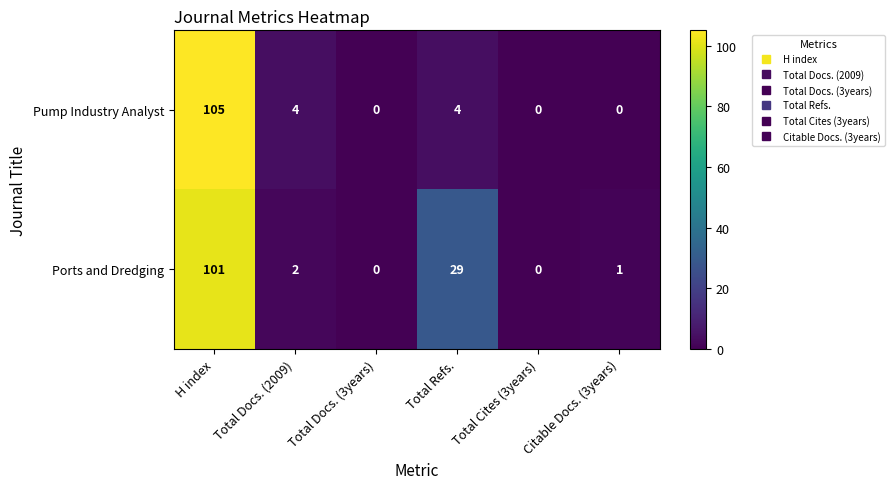

At Total Refs., list the series in order from smallest to largest.

Pump Industry Analyst, Ports and Dredging